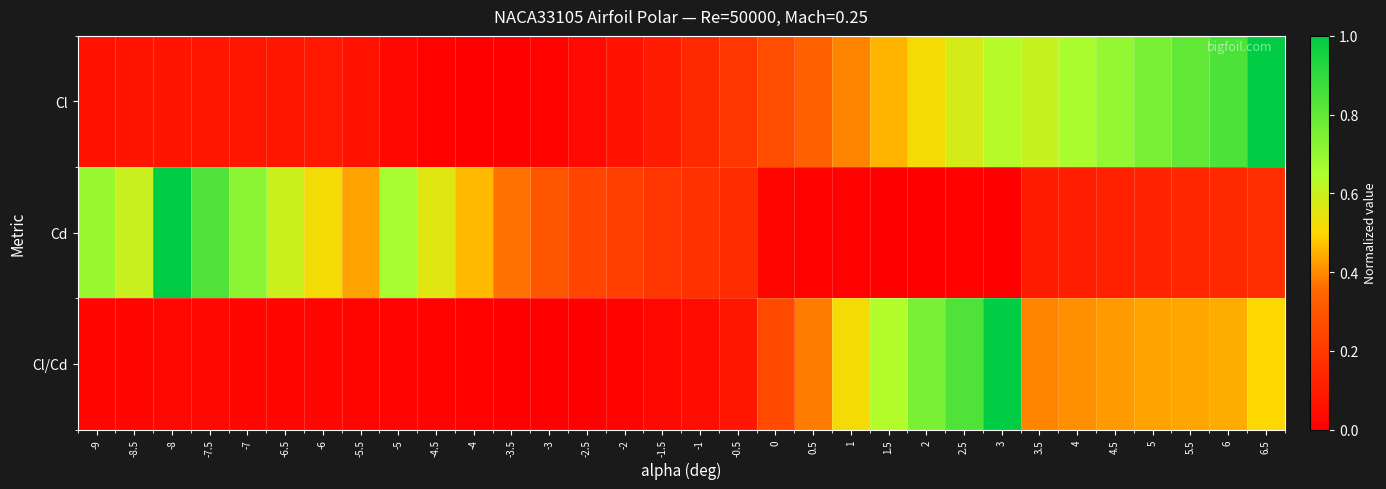

Between 3.5 and 2.5, which is larger?

3.5